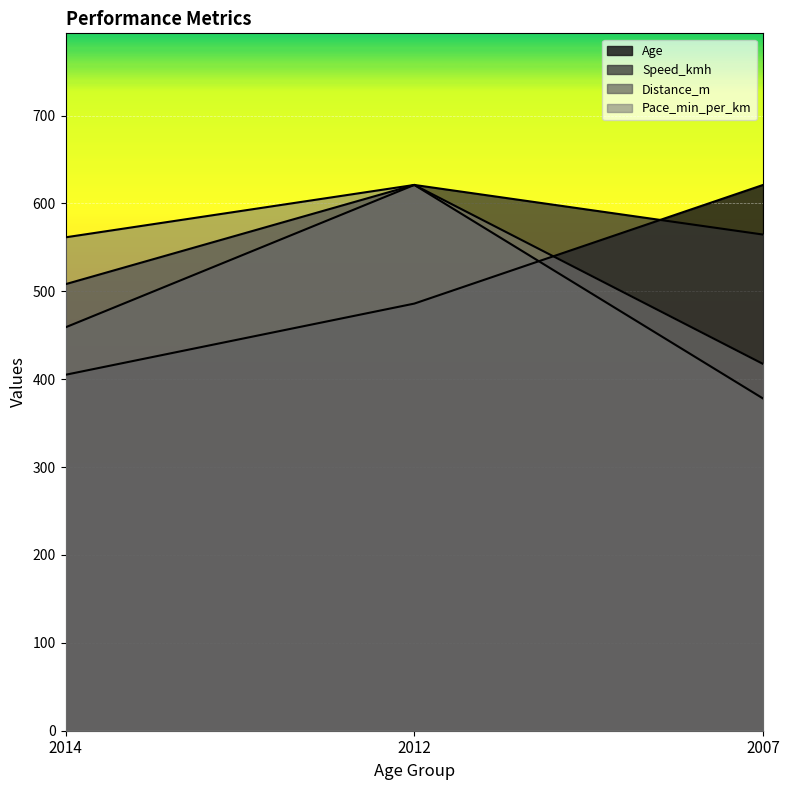

What is the difference between the highest and lowest values at 2007?

243.0